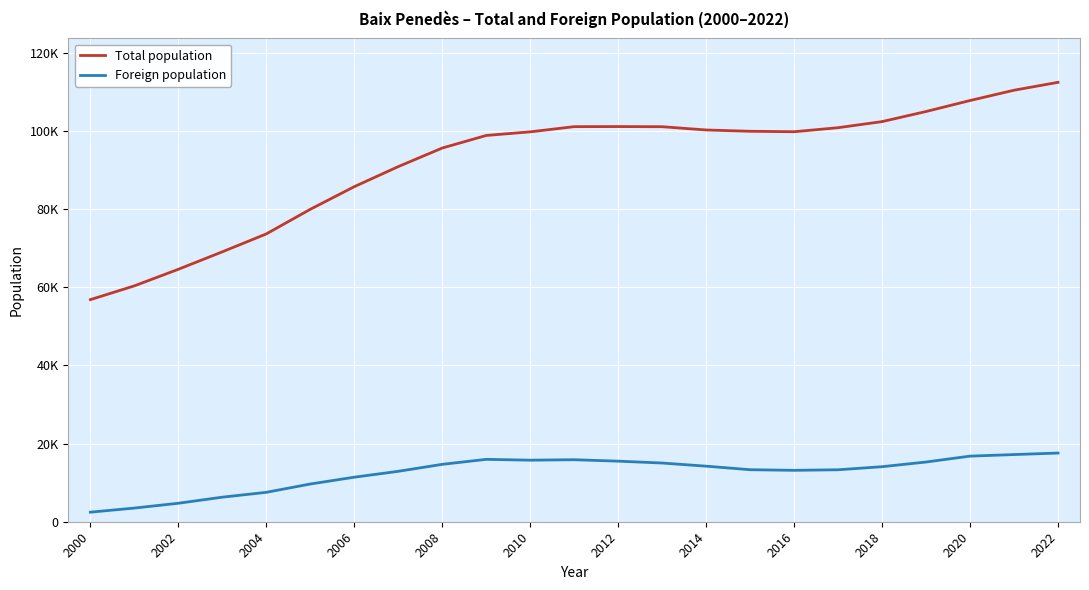

How many interior local peaks does the Foreign population series have?

2